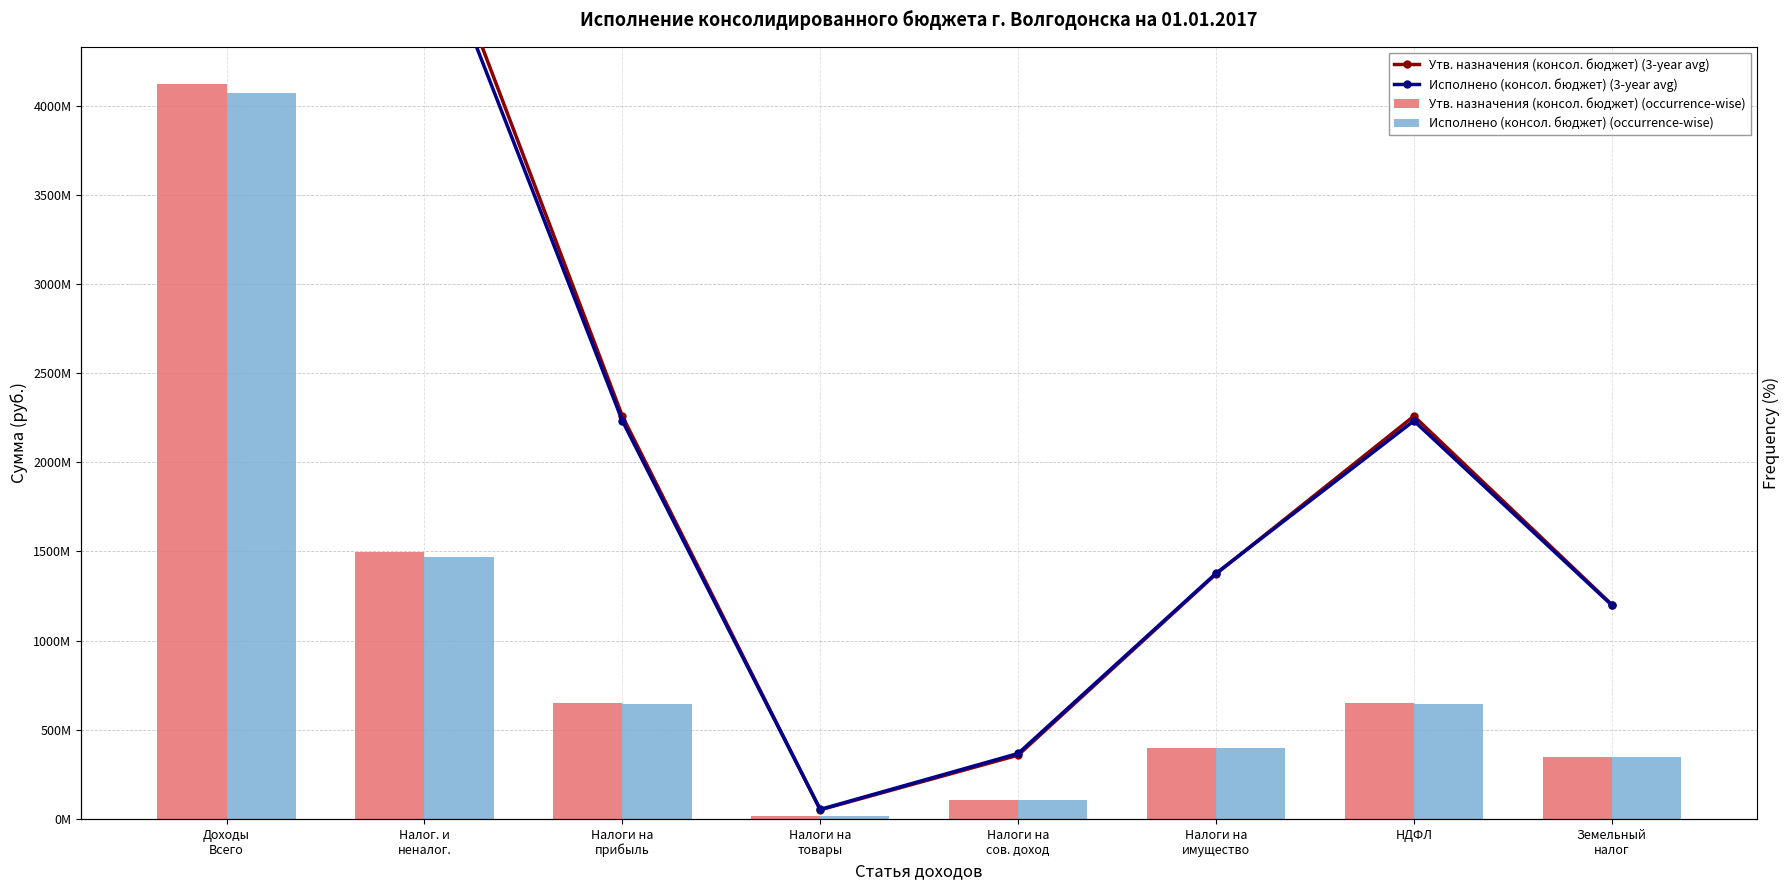

At which category is the sum across all series the highest?

Доходы
Всего